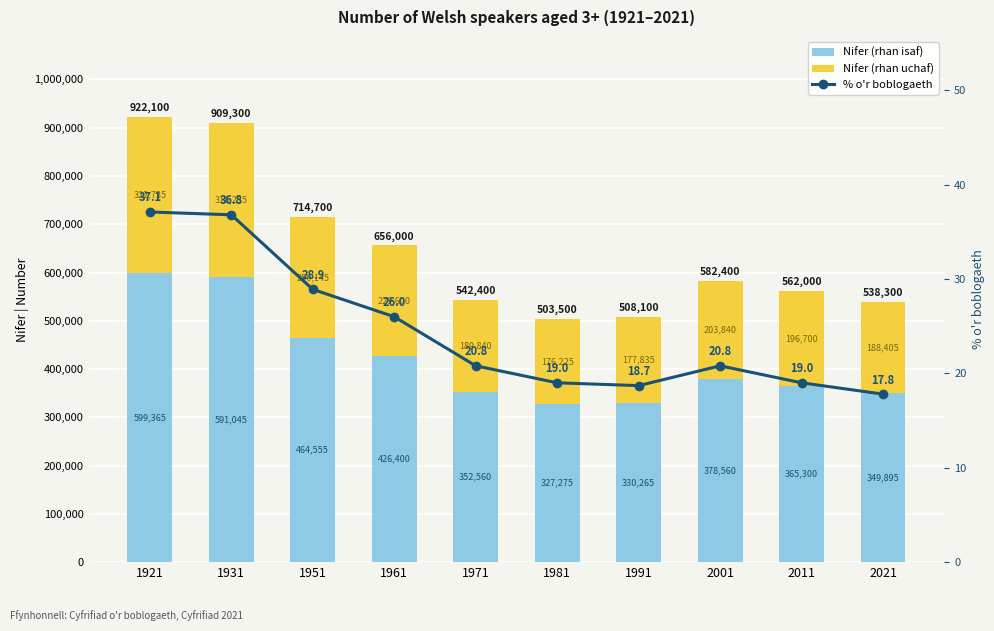

List the series in order of their peak value, highest first.

Nifer (rhan isaf), Nifer (rhan uchaf), % o'r boblogaeth